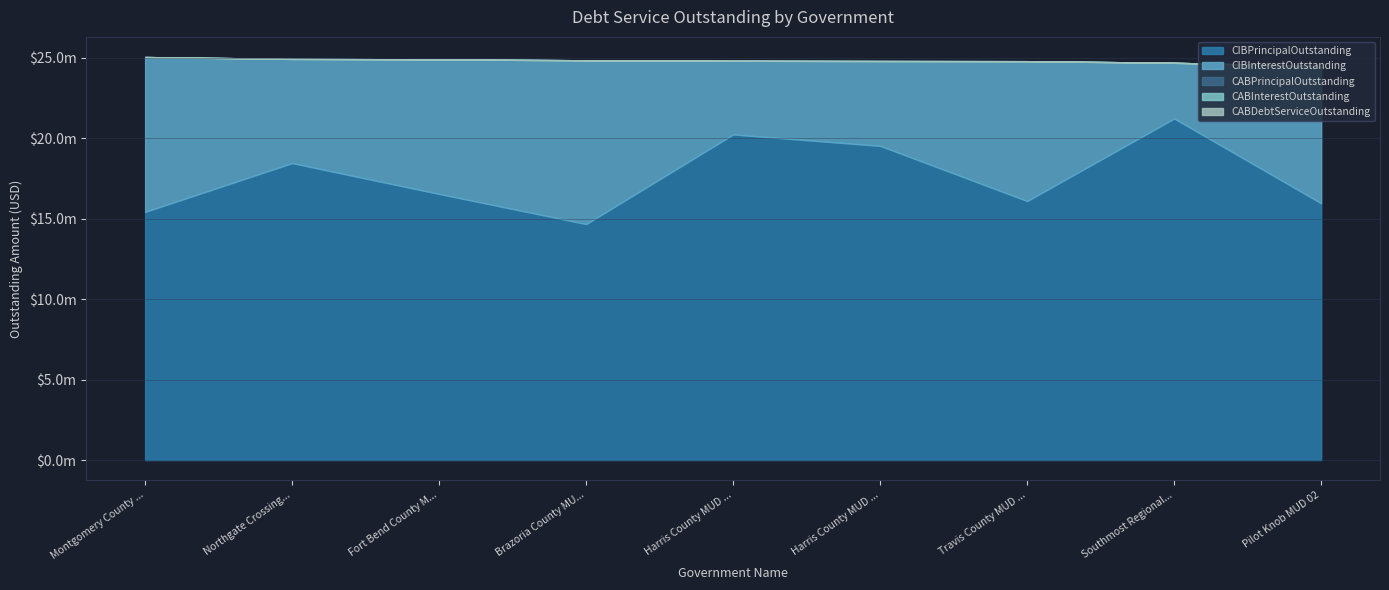

Reading left to right, list all the values displayed in this chart.

CIBPrincipalOutstanding: Montgomery County MUD 24=15415000.0	Northgate Crossing MUD 2=18445000.0	Fort Bend County MUD 147=16530000.0	Brazoria County MUD 36=14660000.0	Harris County MUD 096=20225000.0	Harris County MUD 005=19515000.0	Travis County MUD 20=16090000.0	Southmost Regional WA=21215000.0	Pilot Knob MUD 02=15950000.0
CIBInterestOutstanding: Montgomery County MUD 24=9617500.3	Northgate Crossing MUD 2=6470462.5	Fort Bend County MUD 147=8357358.3	Brazoria County MUD 36=10170479.9	Harris County MUD 096=4575246.5	Harris County MUD 005=5269231.2	Travis County MUD 20=8685695.8	Southmost Regional WA=3459342.5	Pilot Knob MUD 02=8512564.0
CABPrincipalOutstanding: Montgomery County MUD 24=0.0	Northgate Crossing MUD 2=0.0	Fort Bend County MUD 147=0.0	Brazoria County MUD 36=0.0	Harris County MUD 096=0.0	Harris County MUD 005=0.0	Travis County MUD 20=0.0	Southmost Regional WA=0.0	Pilot Knob MUD 02=0.0
CABInterestOutstanding: Montgomery County MUD 24=0.0	Northgate Crossing MUD 2=0.0	Fort Bend County MUD 147=0.0	Brazoria County MUD 36=0.0	Harris County MUD 096=0.0	Harris County MUD 005=0.0	Travis County MUD 20=0.0	Southmost Regional WA=0.0	Pilot Knob MUD 02=0.0
CABDebtServiceOutstanding: Montgomery County MUD 24=0.0	Northgate Crossing MUD 2=0.0	Fort Bend County MUD 147=0.0	Brazoria County MUD 36=0.0	Harris County MUD 096=0.0	Harris County MUD 005=0.0	Travis County MUD 20=0.0	Southmost Regional WA=0.0	Pilot Knob MUD 02=0.0